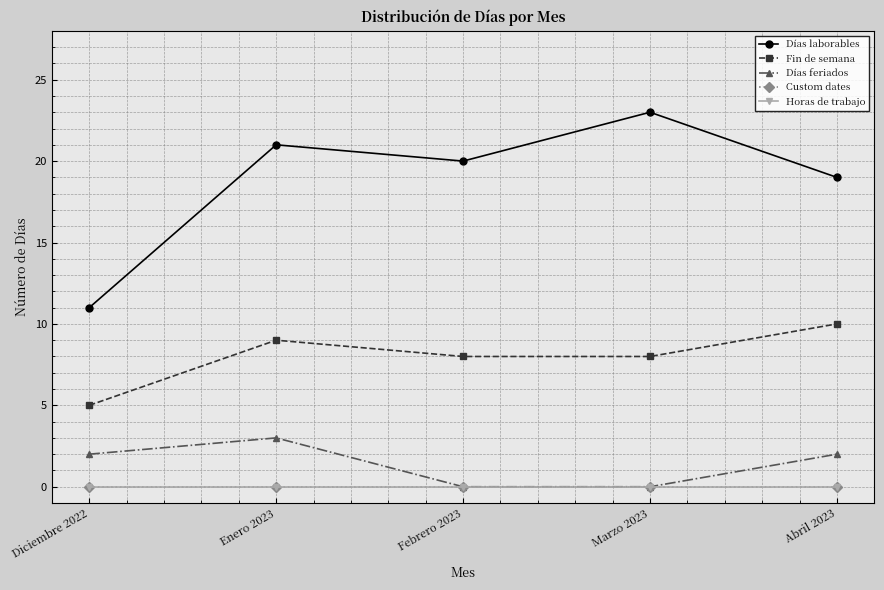

Does the chart have visible grid lines?

Yes